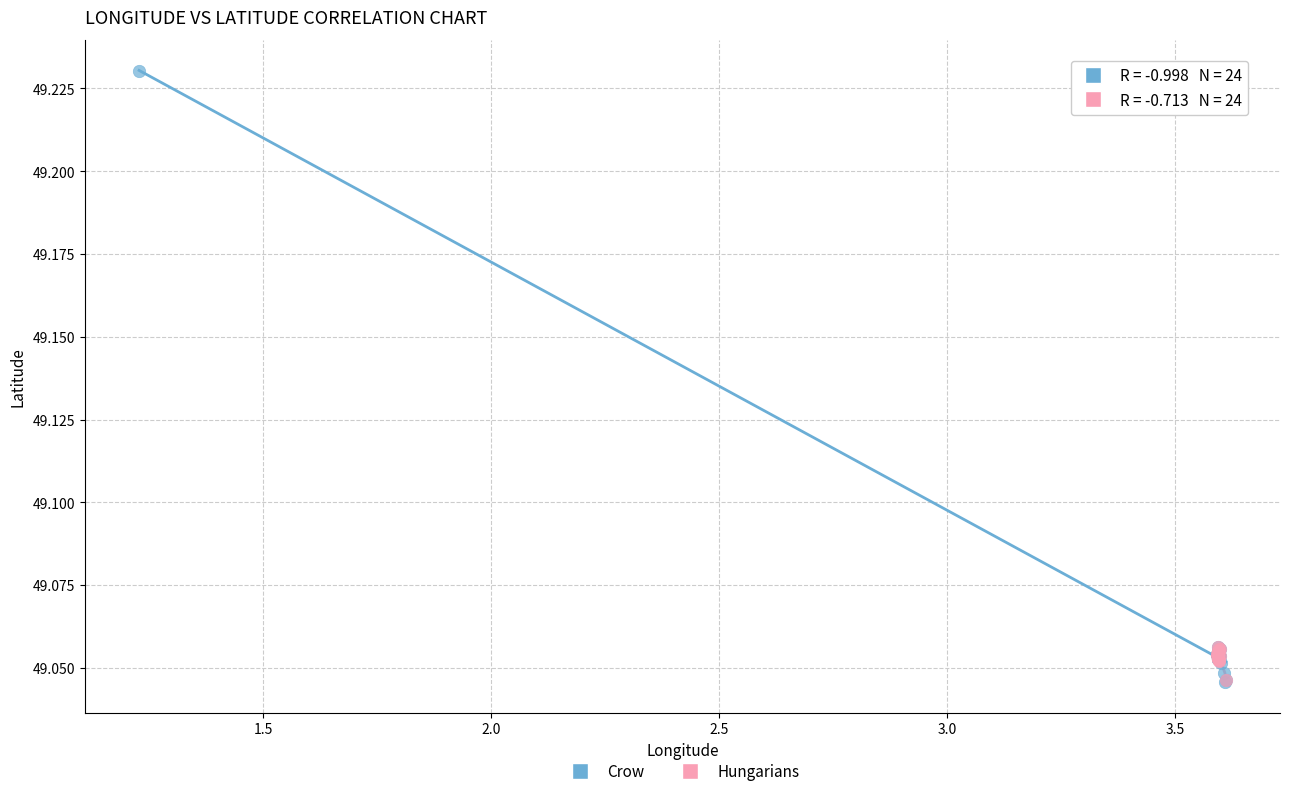

Which series reaches the maximum Y coordinate?

Crow